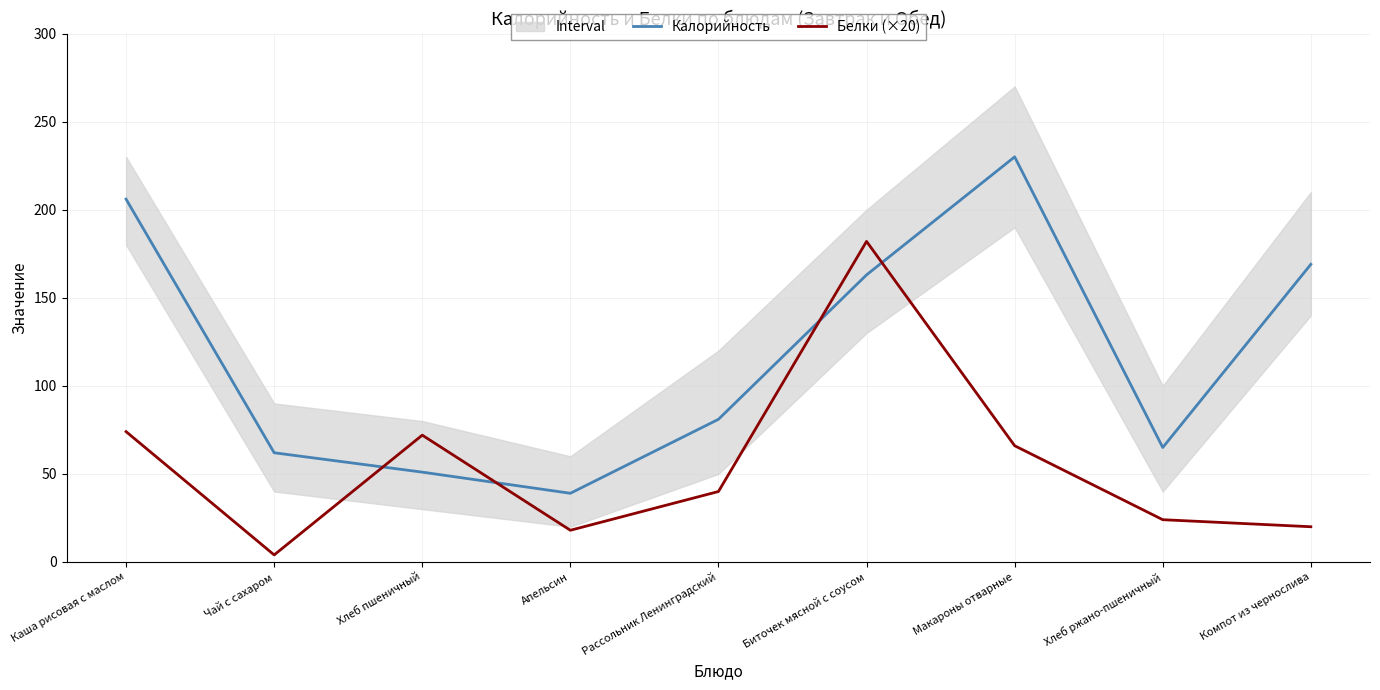

Which has a higher value, Каша рисовая с маслом or Хлеб ржано-пшеничный?

Каша рисовая с маслом